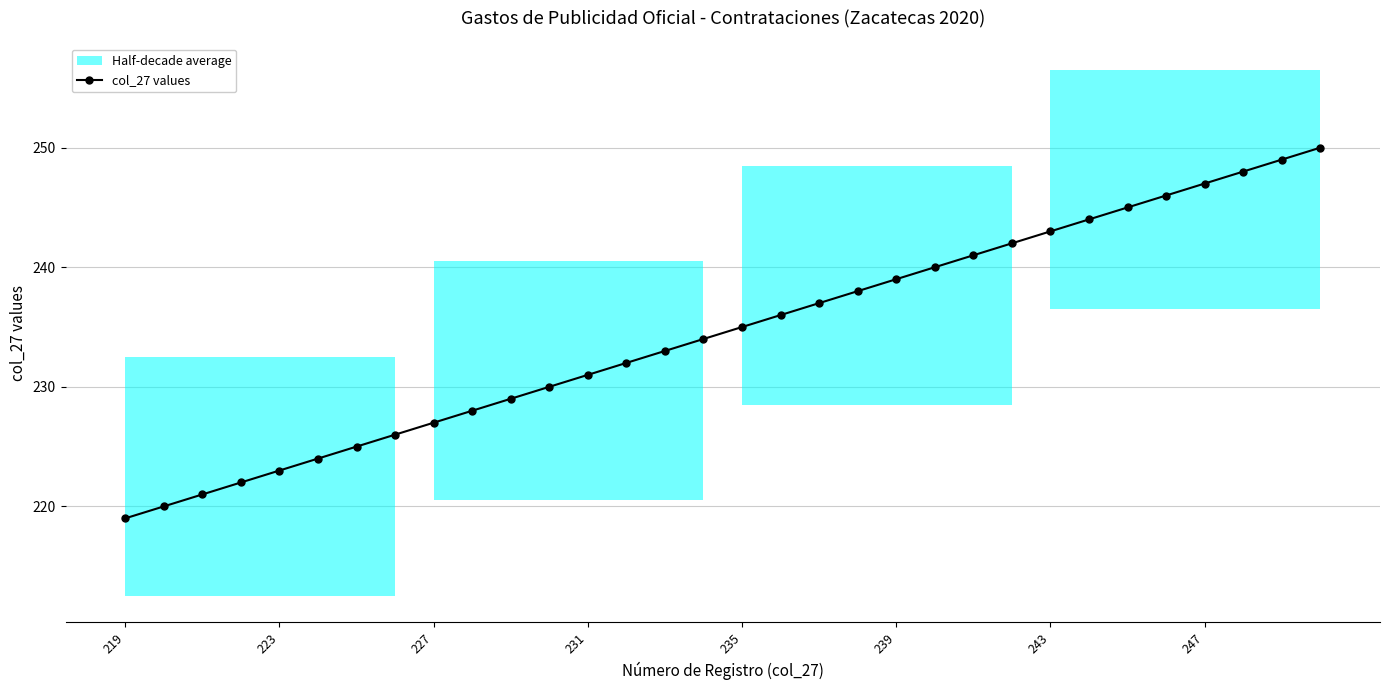

What is the minimum value for col_27 values?

219